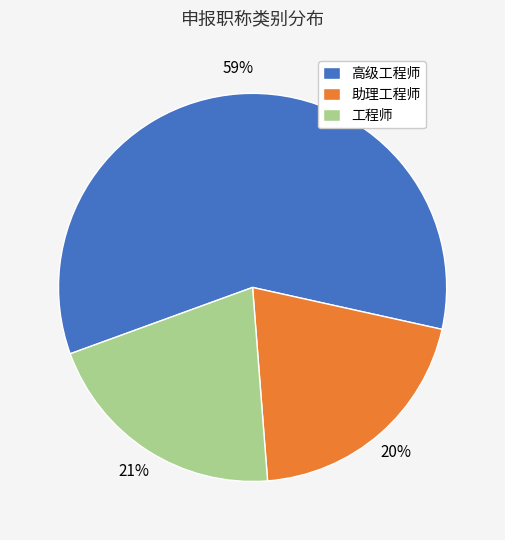

To the nearest percent, what is the difference between the largest and smallest slice percentages?

39%